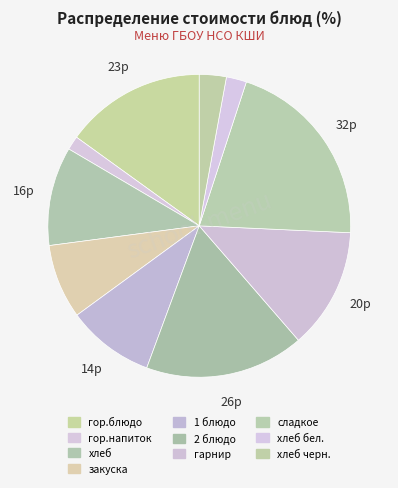

Which slice is the largest?

сладкое